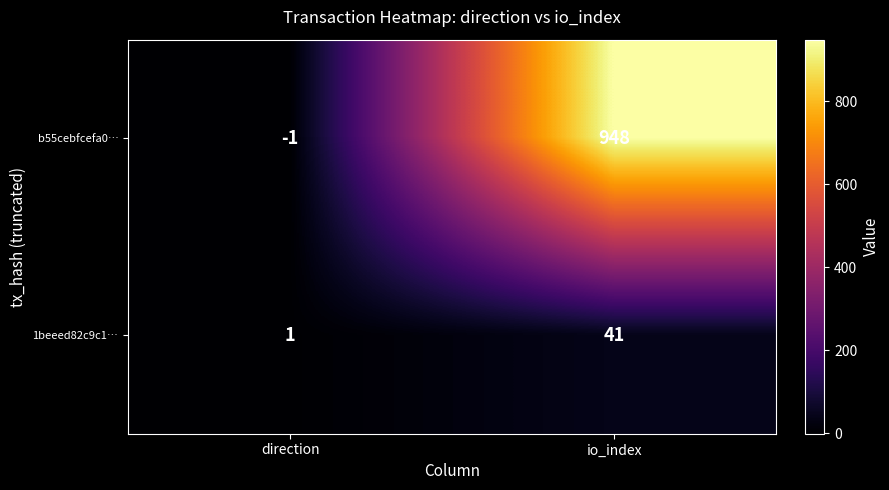

Is it true that 1beeed82c9c1… equals 1 at direction?

True